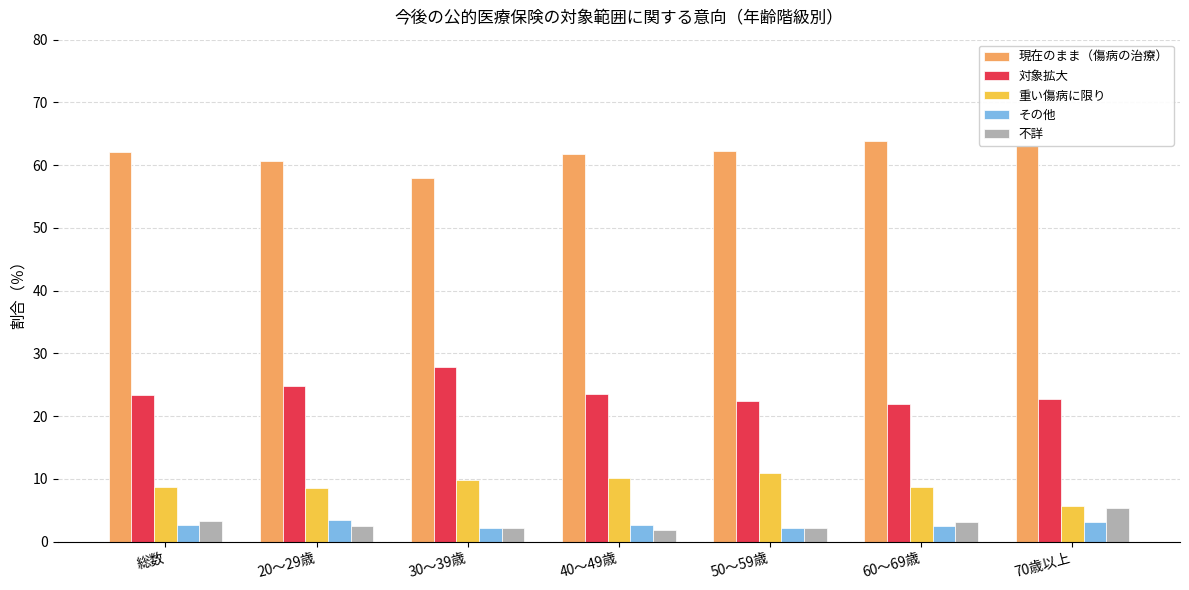

What is the difference between the maximum and second lowest values in the その他 series?

1.3